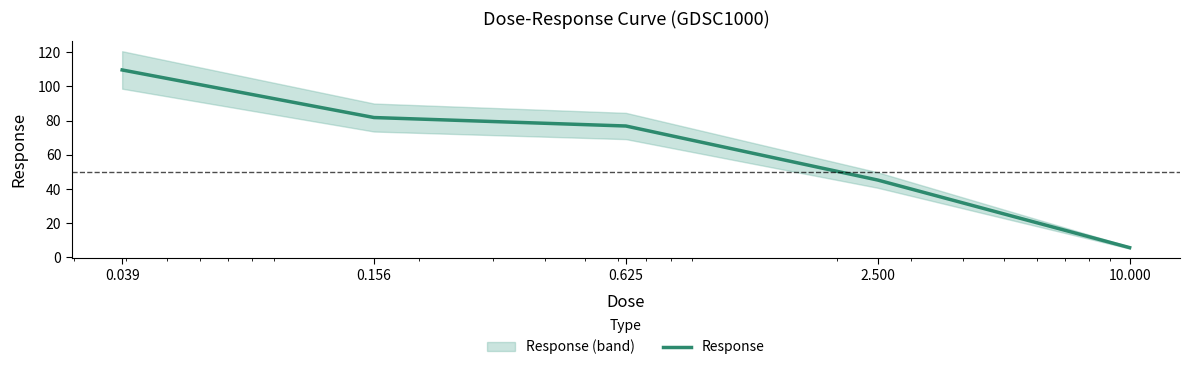

At which category does the chart reach its peak across all series?

0.039